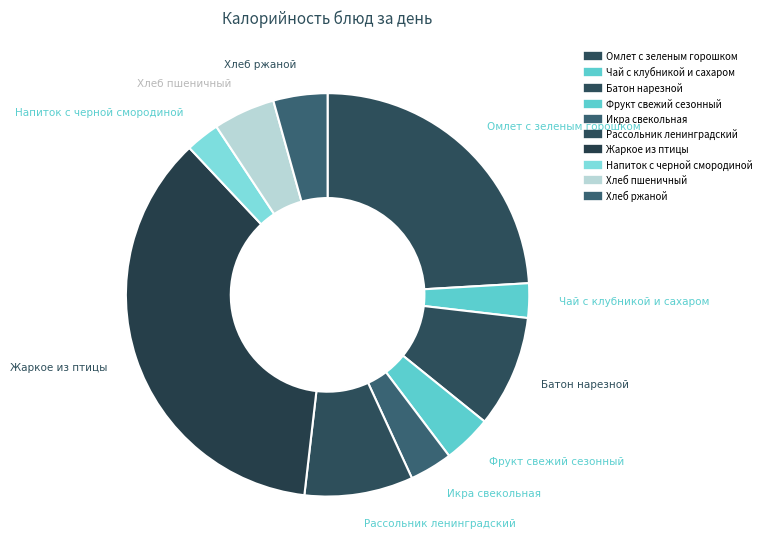

How many slices are in this pie chart?

10